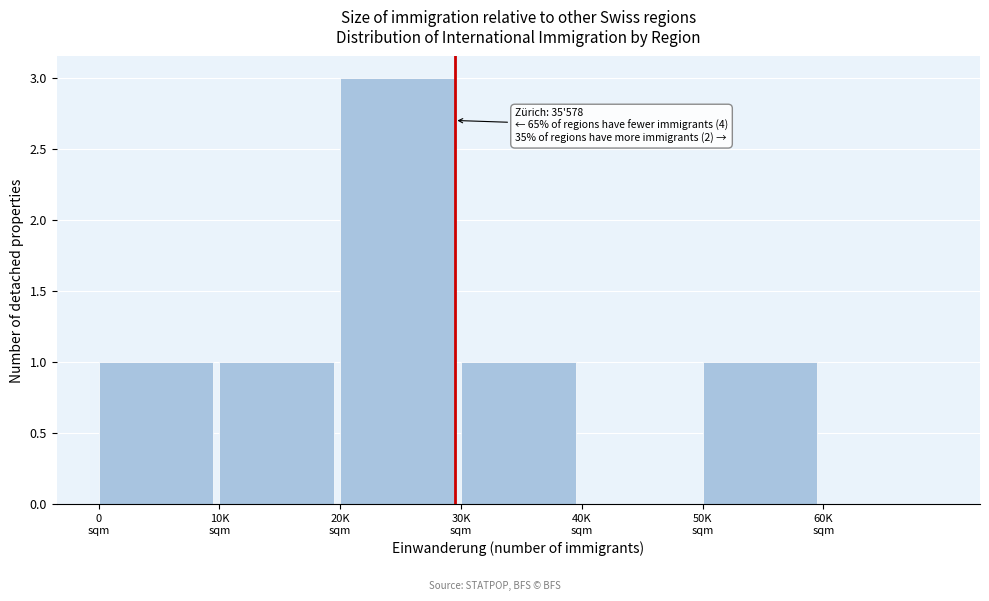

What is the greatest value displayed?

3